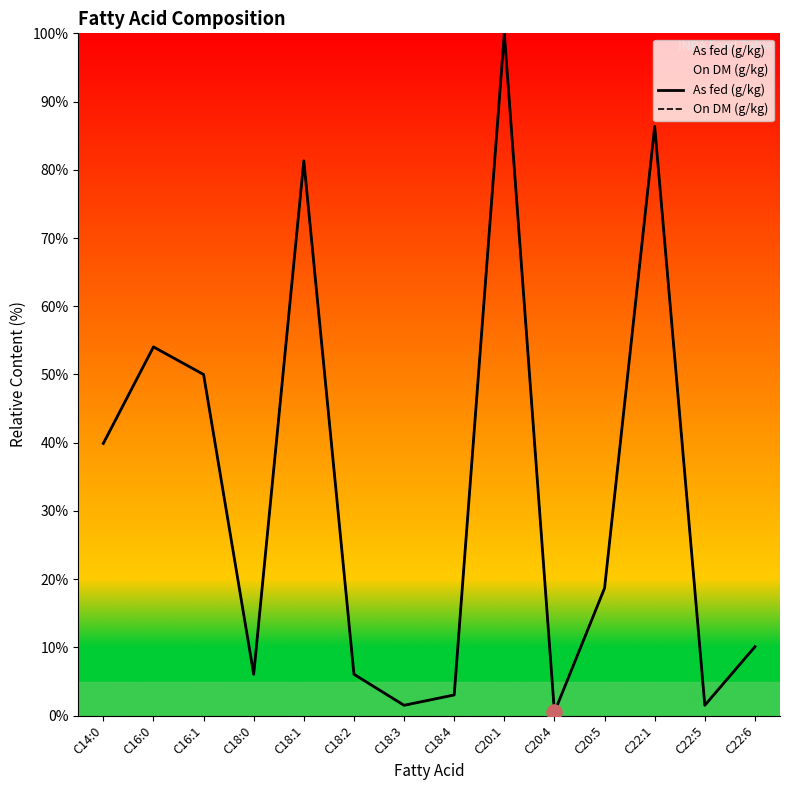

Which series has the largest Y range (max minus min)?

As fed (g/kg)